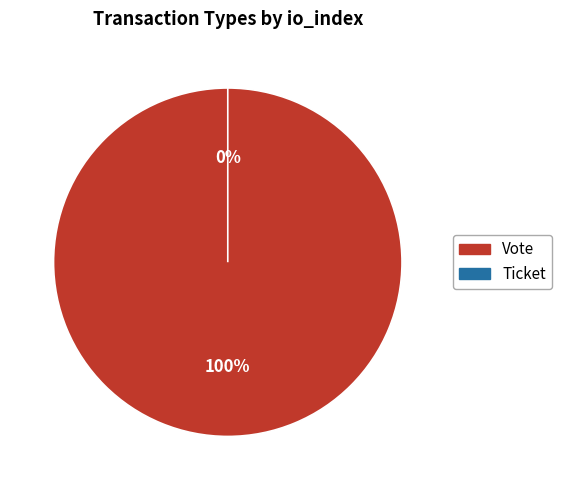

What is the largest slice in the pie chart?

Vote